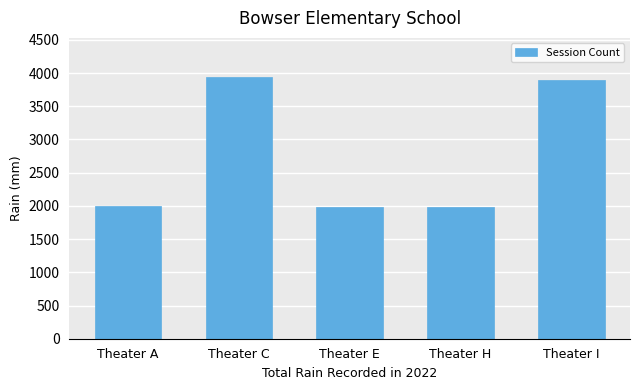

How many data points are less than 1999?

2